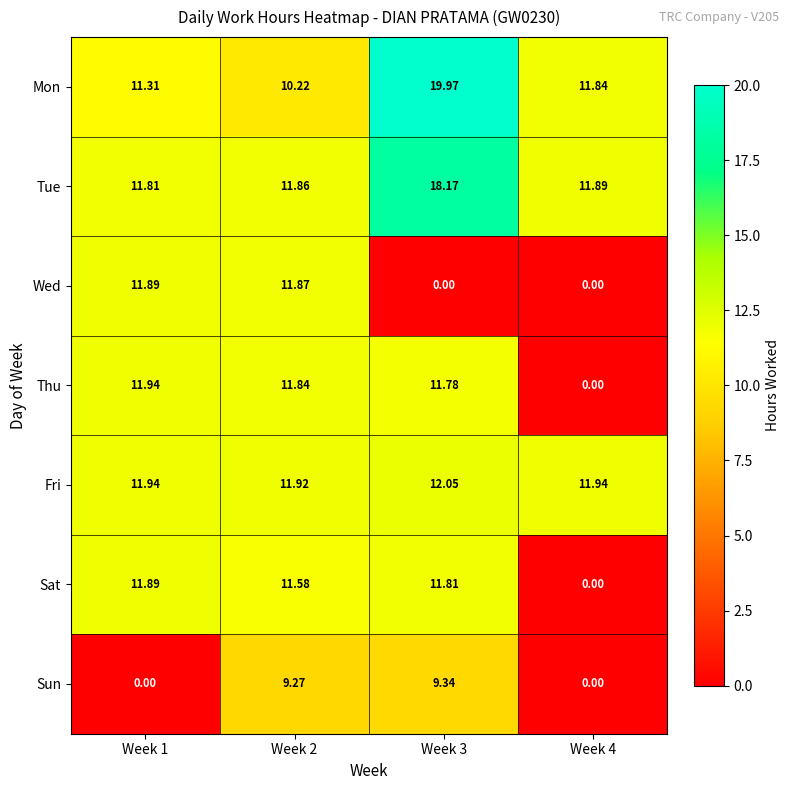

Between Week 3 and Week 4, which series saw the biggest shift?

Sat